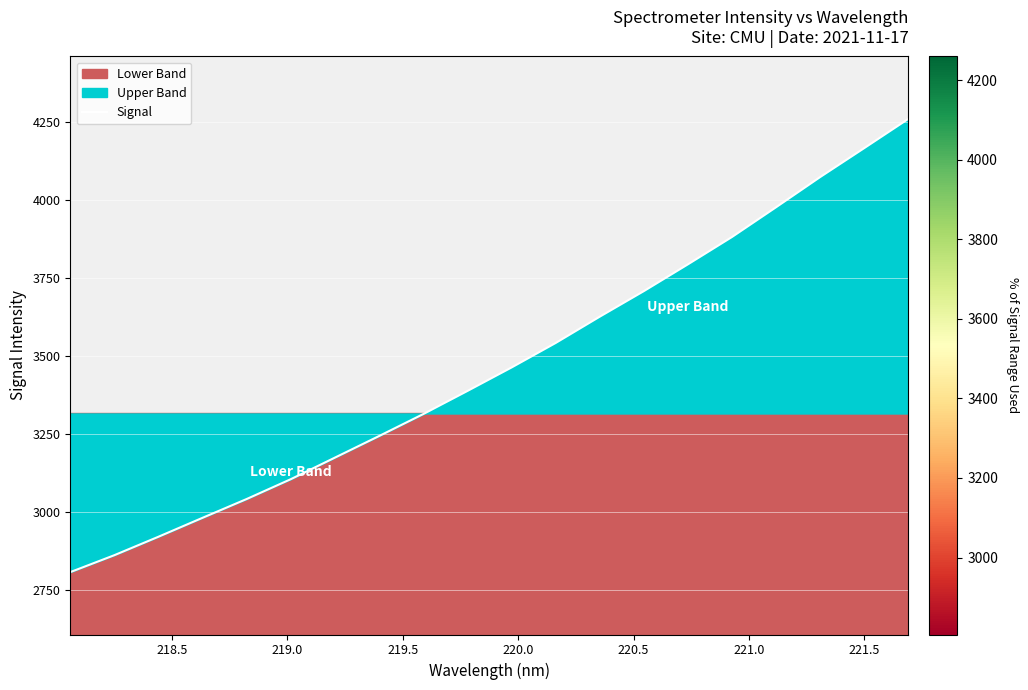

True or false: the data has more than 1 interior local peaks.

False